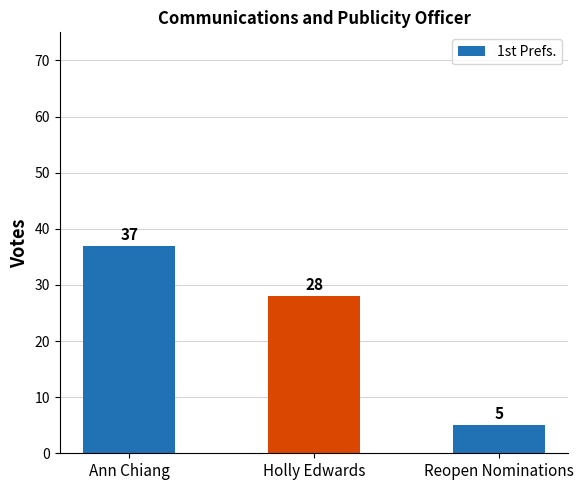

How many categories are shown in the chart?

3